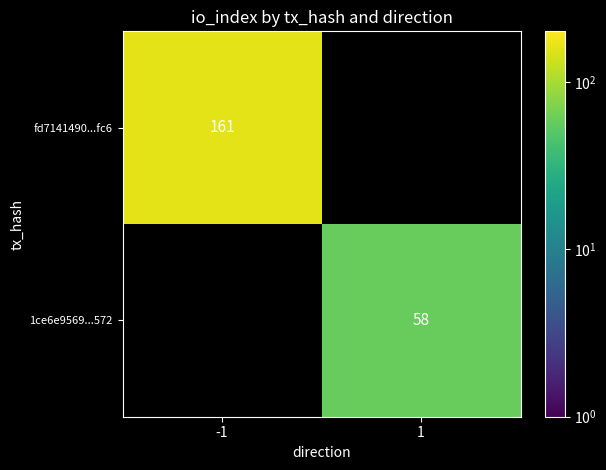

True or false: fd7141490...fc6 has a value of 94 at -1.

False